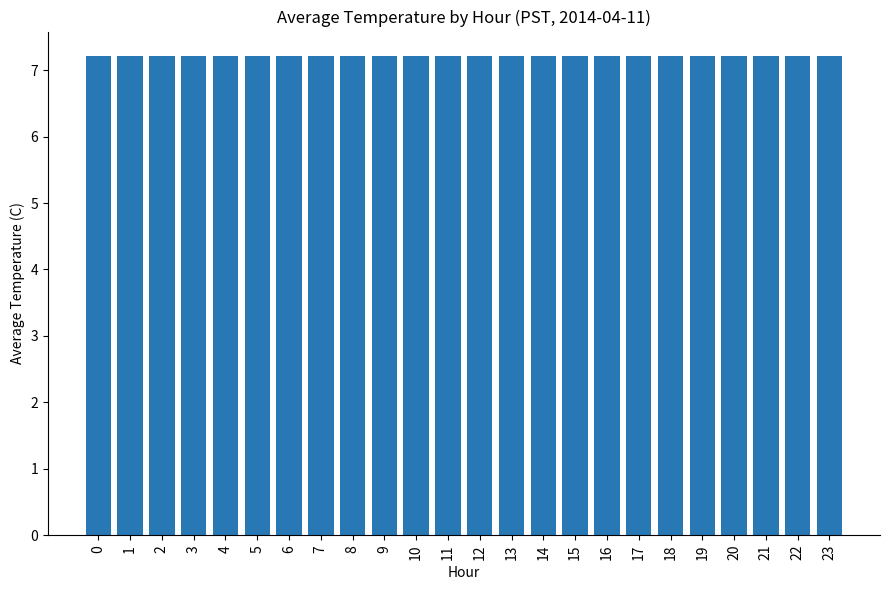

The value at 9 is 3.9. True or false?

False